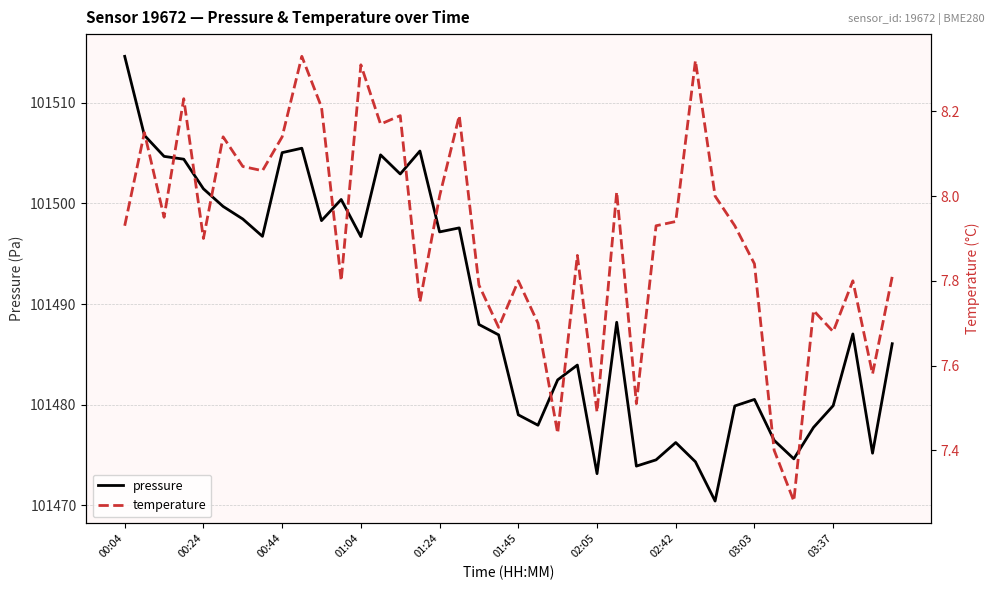

True or false: temperature and pressure cross at least once.

False